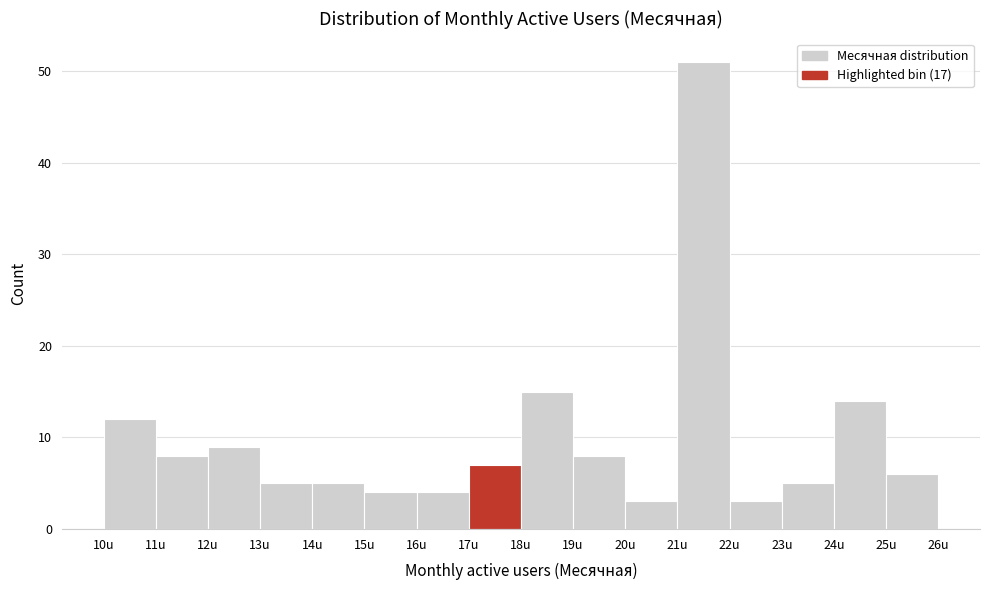

Reading left to right, transcribe this chart: for each bar, give the range it covers on the x-axis and its height. The values are not printed on the chart, so give them approximately, as read against the axis.

10 to 11: 12
11 to 12: 8
12 to 13: 9
13 to 14: 5
14 to 15: 5
15 to 16: 4
16 to 17: 4
17 to 18: 7
18 to 19: 15
19 to 20: 8
20 to 21: 3
21 to 22: 51
22 to 23: 3
23 to 24: 5
24 to 25: 14
25 to 26: 6